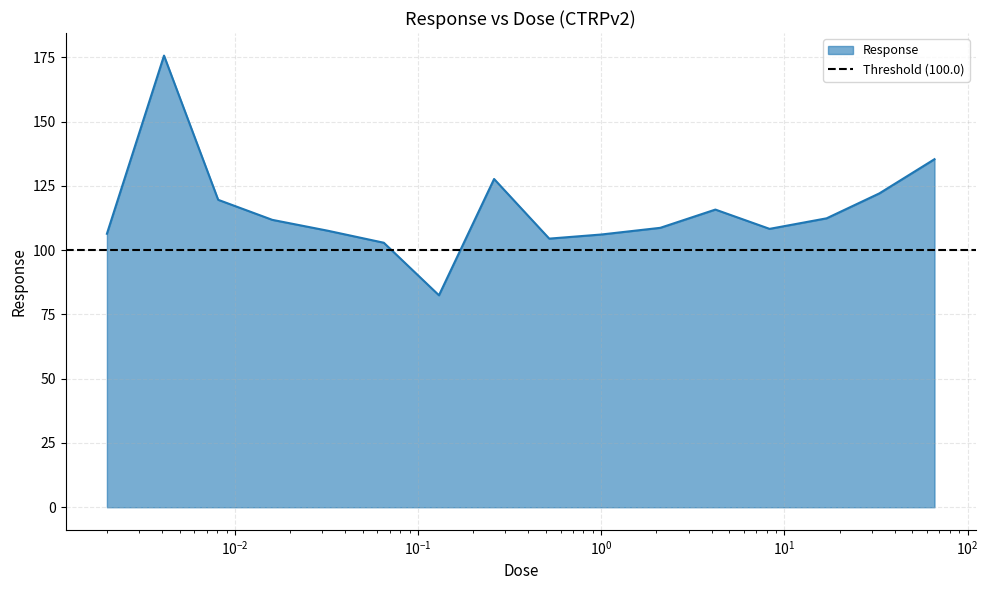

What is the value of the 8th point from the left?

127.7